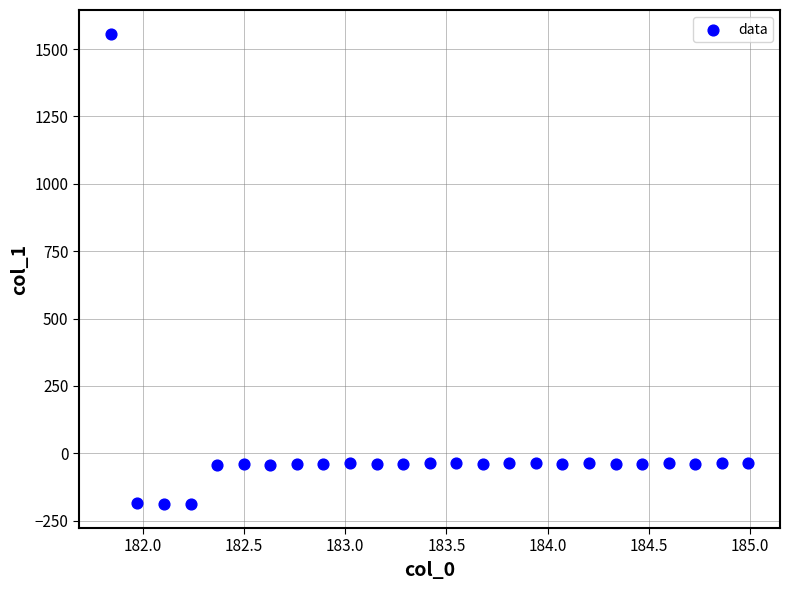

What is the range of X values (max minus min)?

3.1